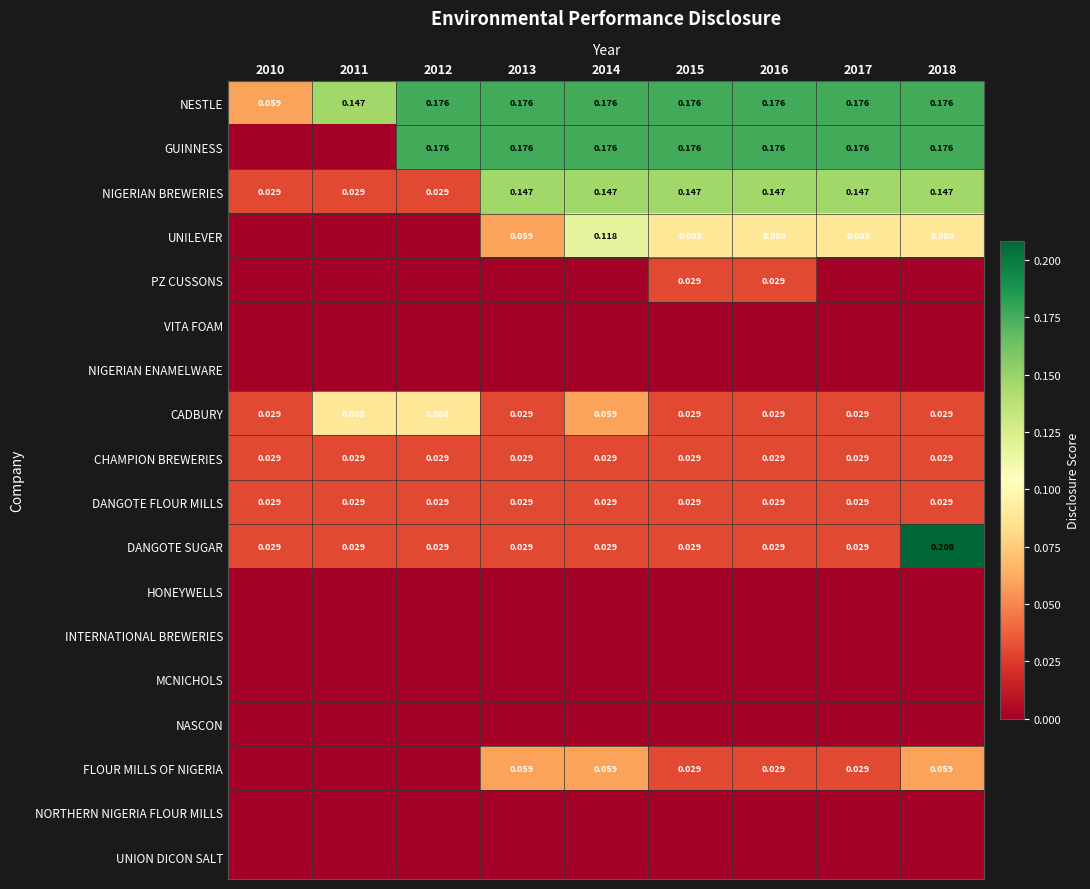

What is the sum of the DANGOTE SUGAR values at 2014 and 2017?

0.1